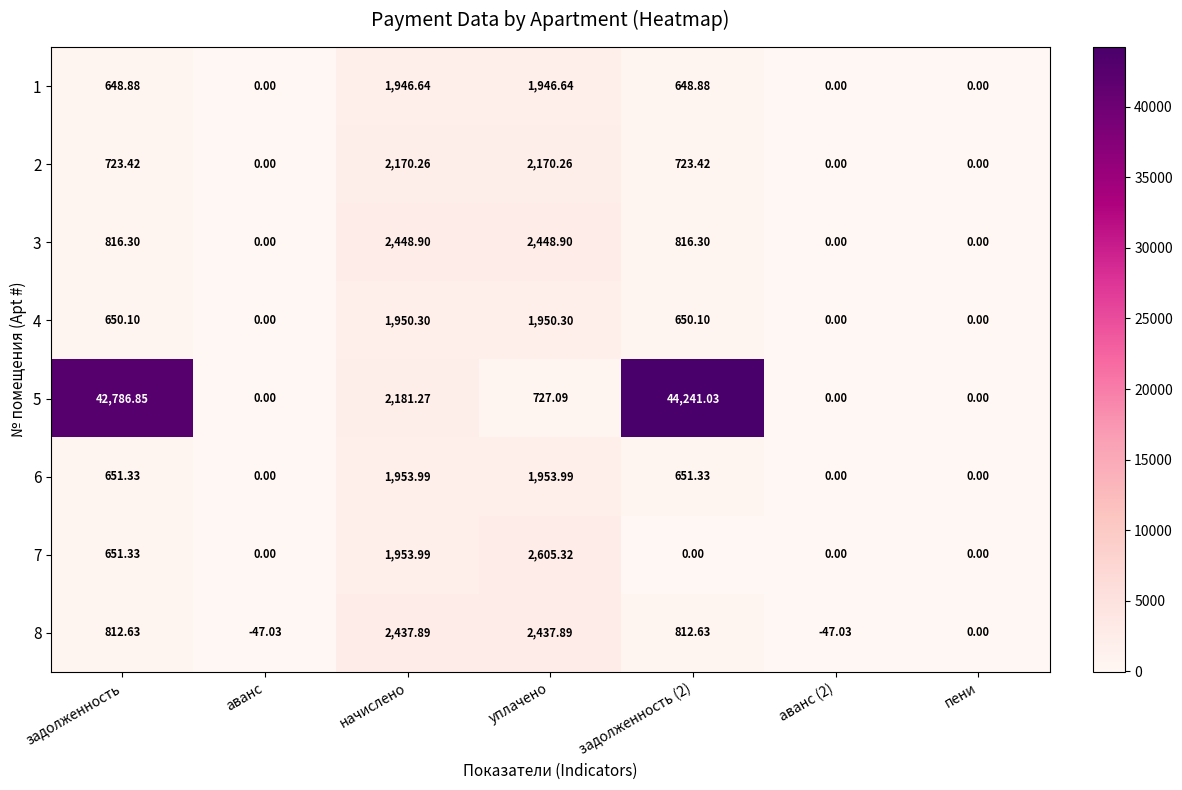

Is the value of 6 at начислено greater than the value of 7 at аванс?

Yes